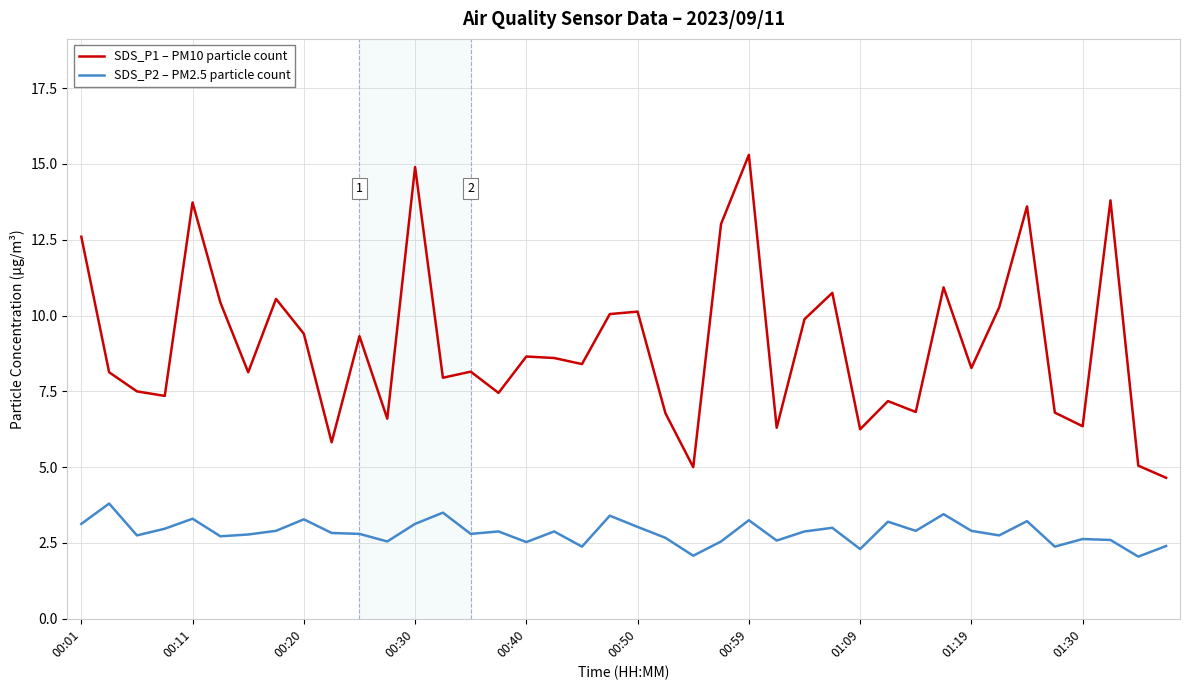

List the series in order of their peak value, lowest first.

SDS_P2 – PM2.5 particle count, SDS_P1 – PM10 particle count